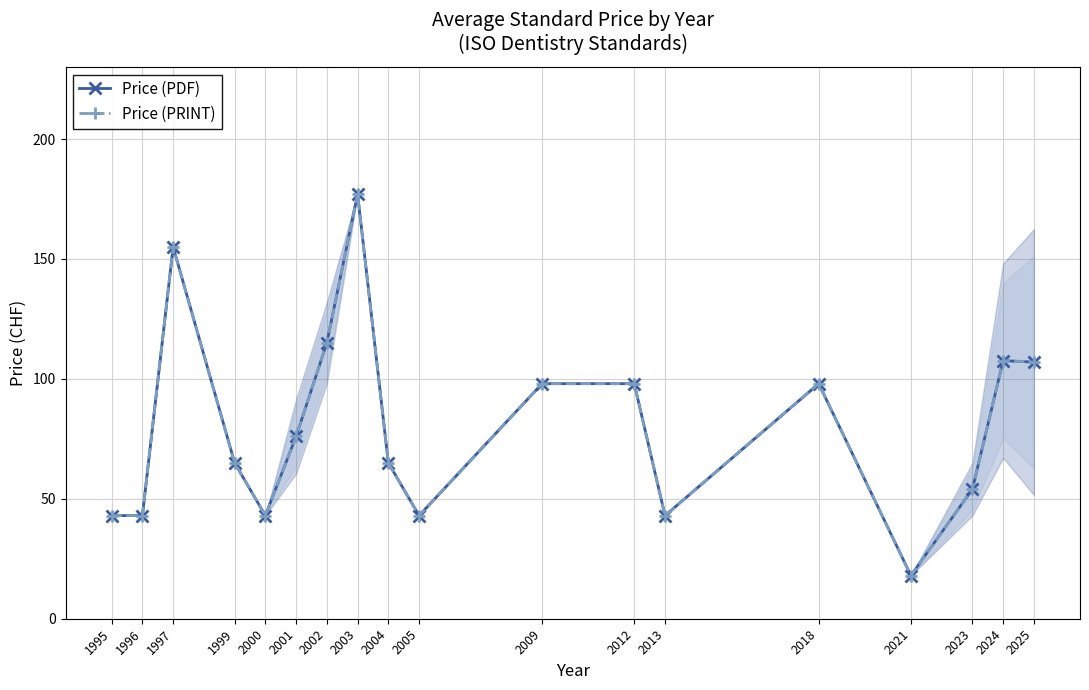

What is the difference between the maximum and second lowest values in the Price (PDF) series?

134.0